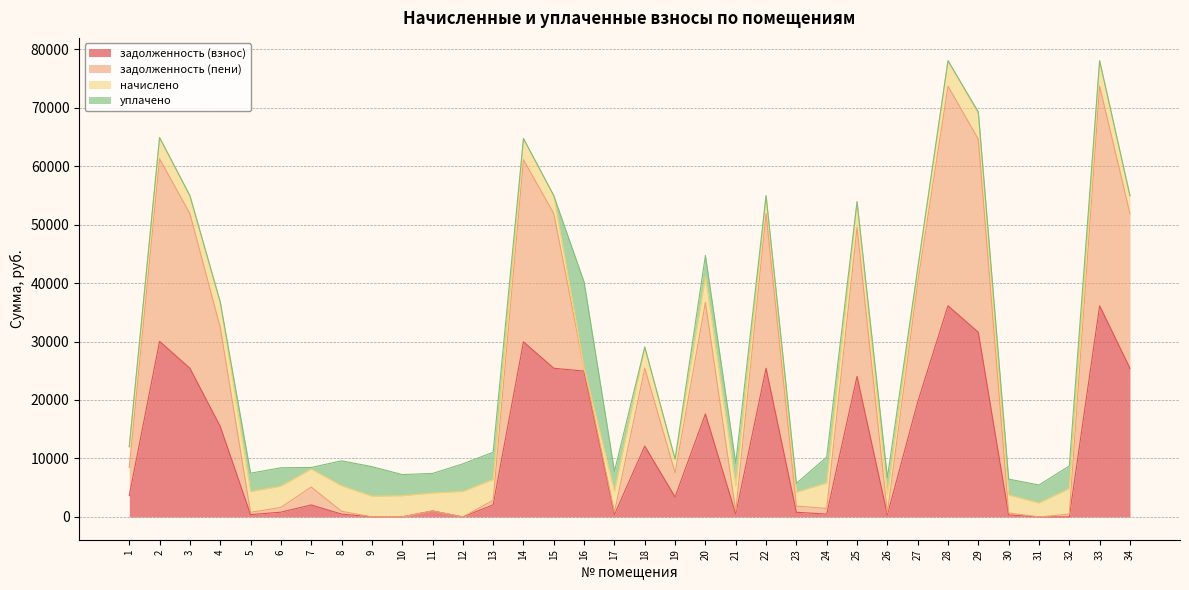

At which category is the sum across all series the highest?

28